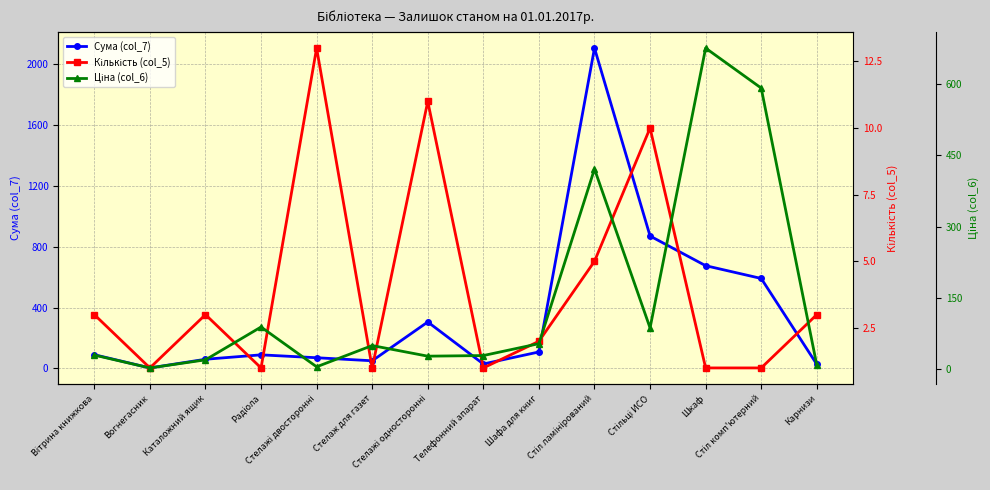

What is the highest value of the Сума (col_7) series?

2105